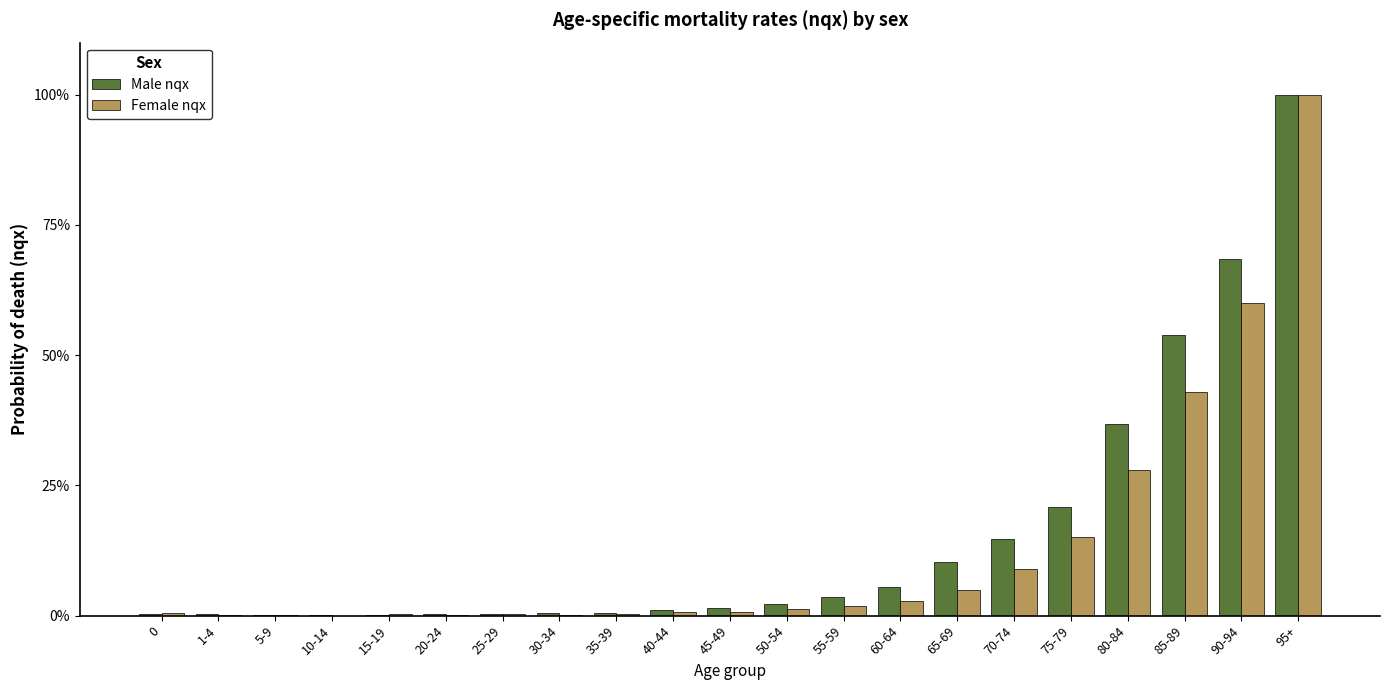

What are all the series names shown in the legend?

Male nqx, Female nqx